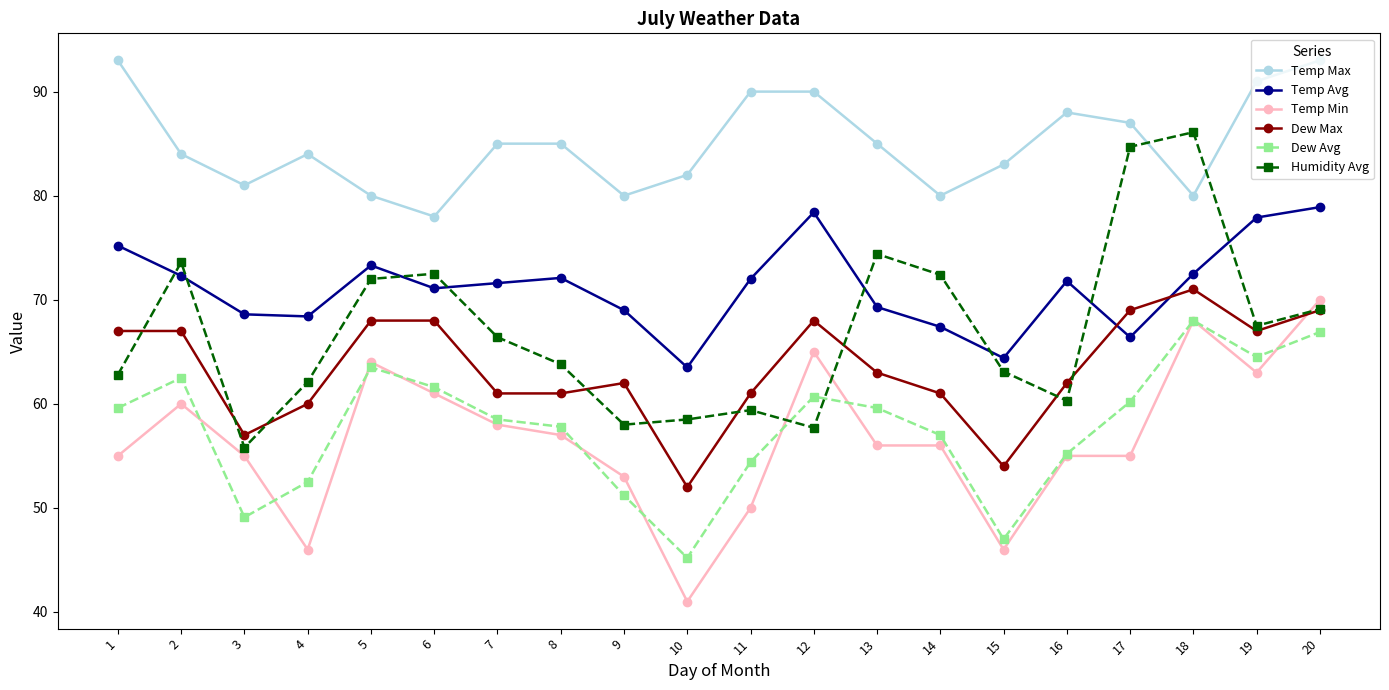

How many distinct data groups are displayed?

6